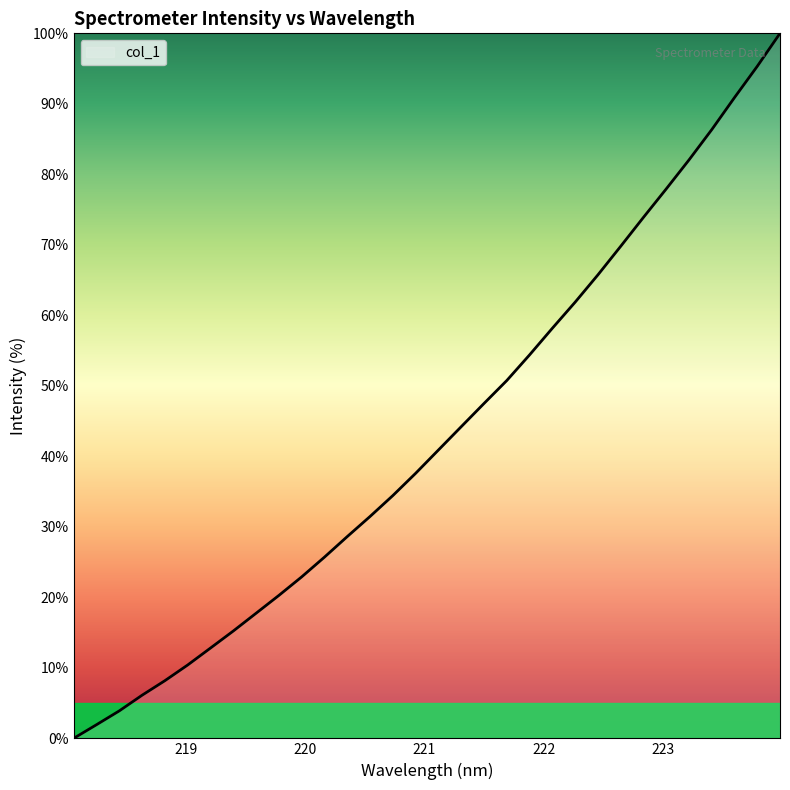

True or false: the data has more than 1 interior local peaks.

False